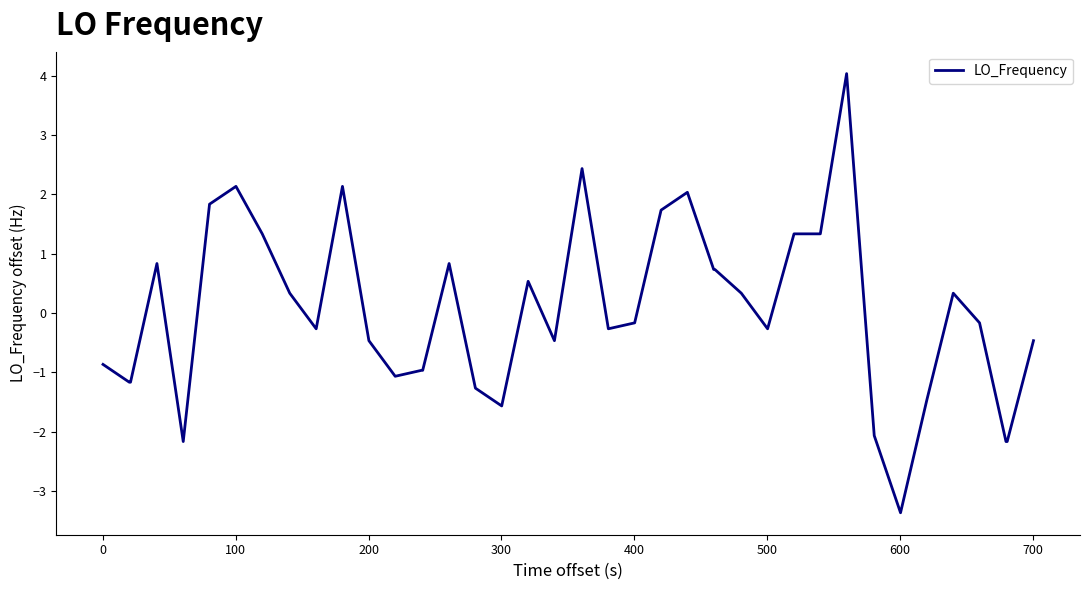

What is the smallest value displayed?

-3.4